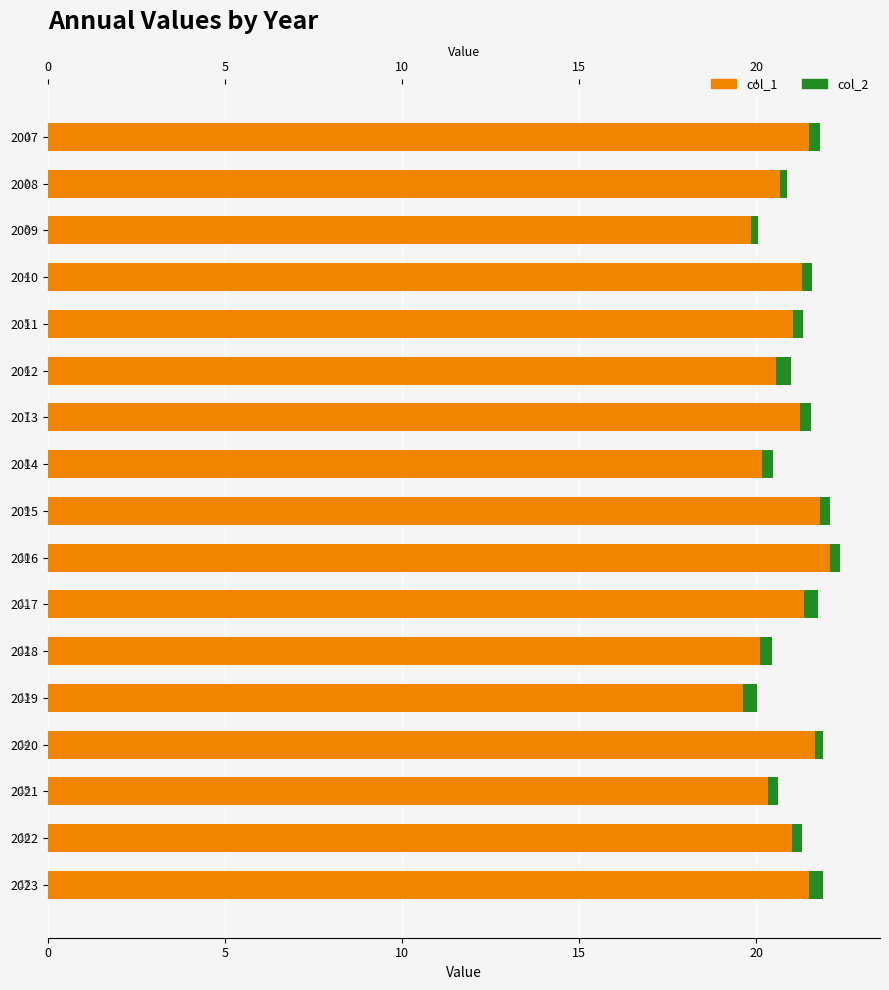

Which series has the largest total across all categories?

col_1